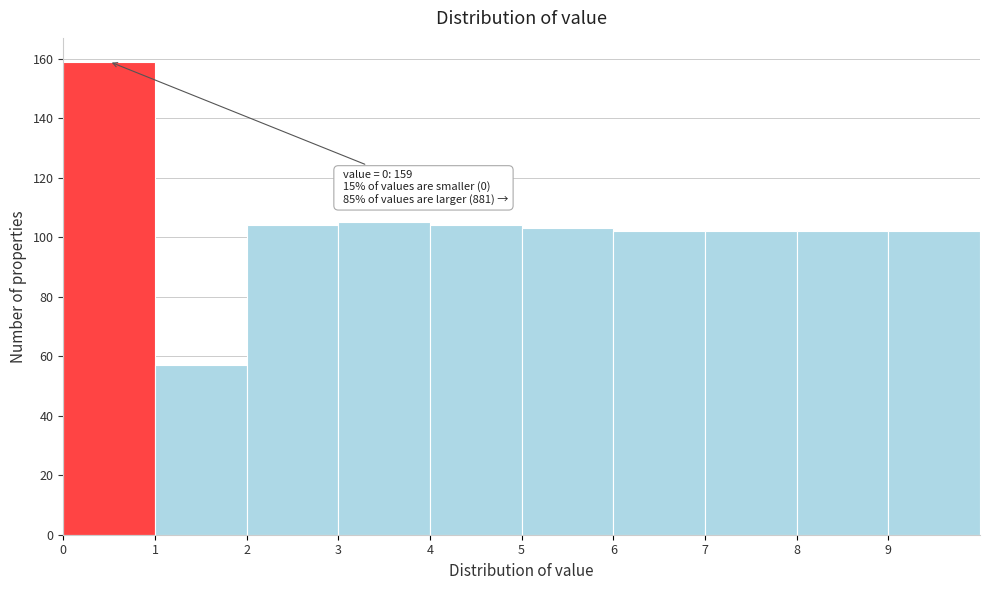

Which range on the x-axis has the tallest bar?

0 to 1